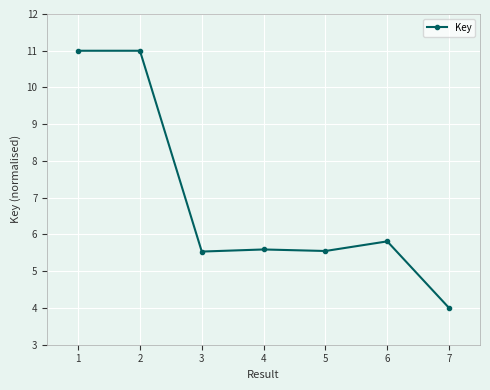

True or false: the data shows 11.0 at 1.

True